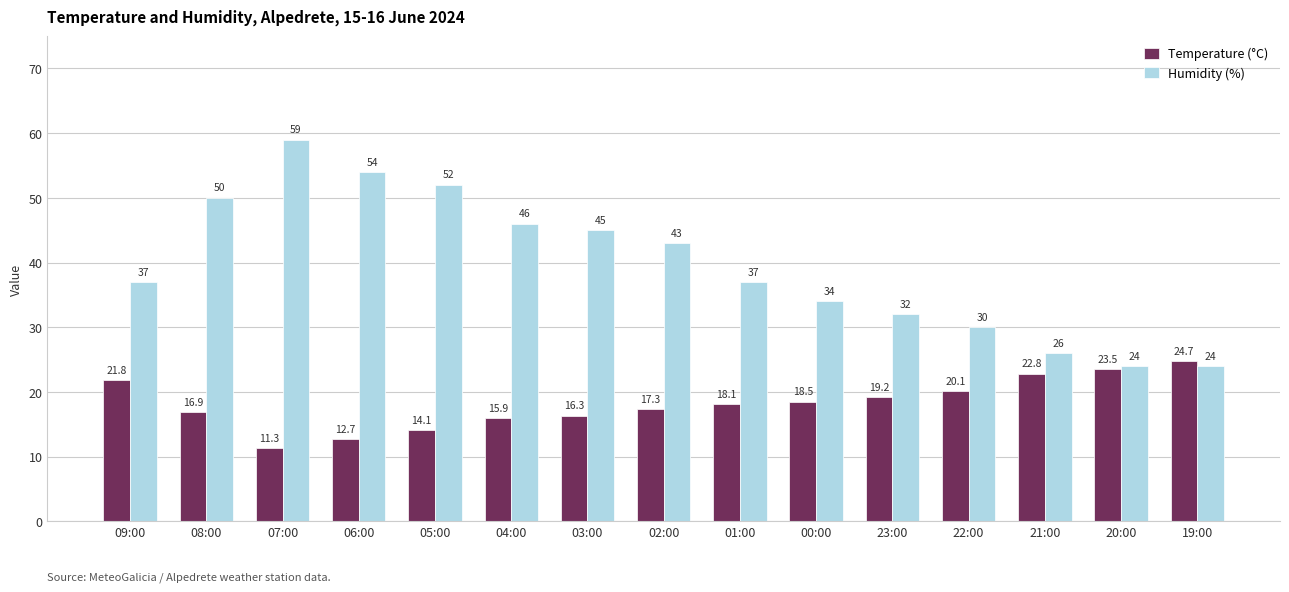

Does the chart contain stacked bars?

No